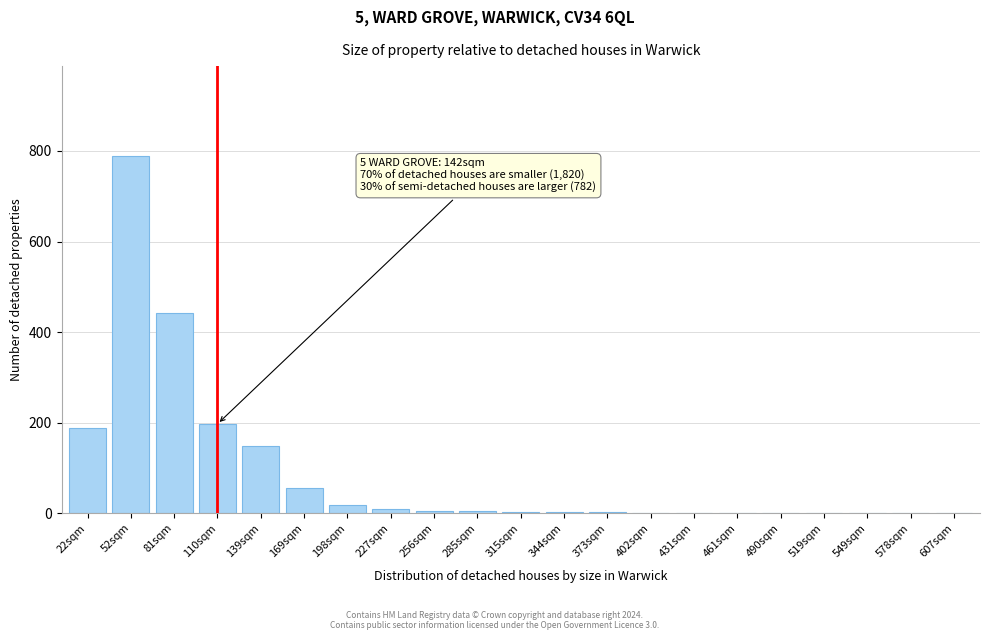

What is the ratio of the value at 169sqm to the value at 139sqm?

0.4